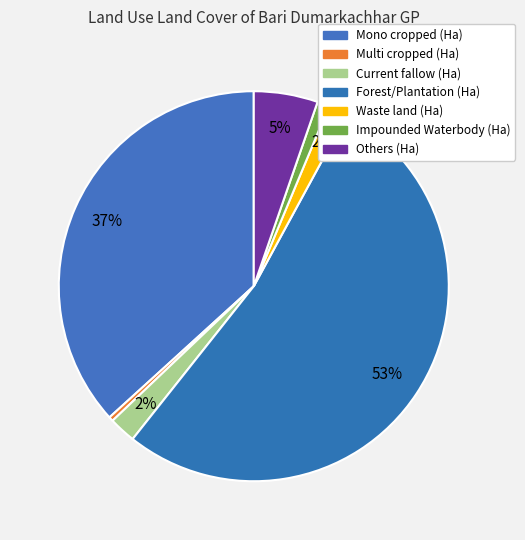

Does Impounded Waterbody (Ha) account for over 50% of the chart?

No